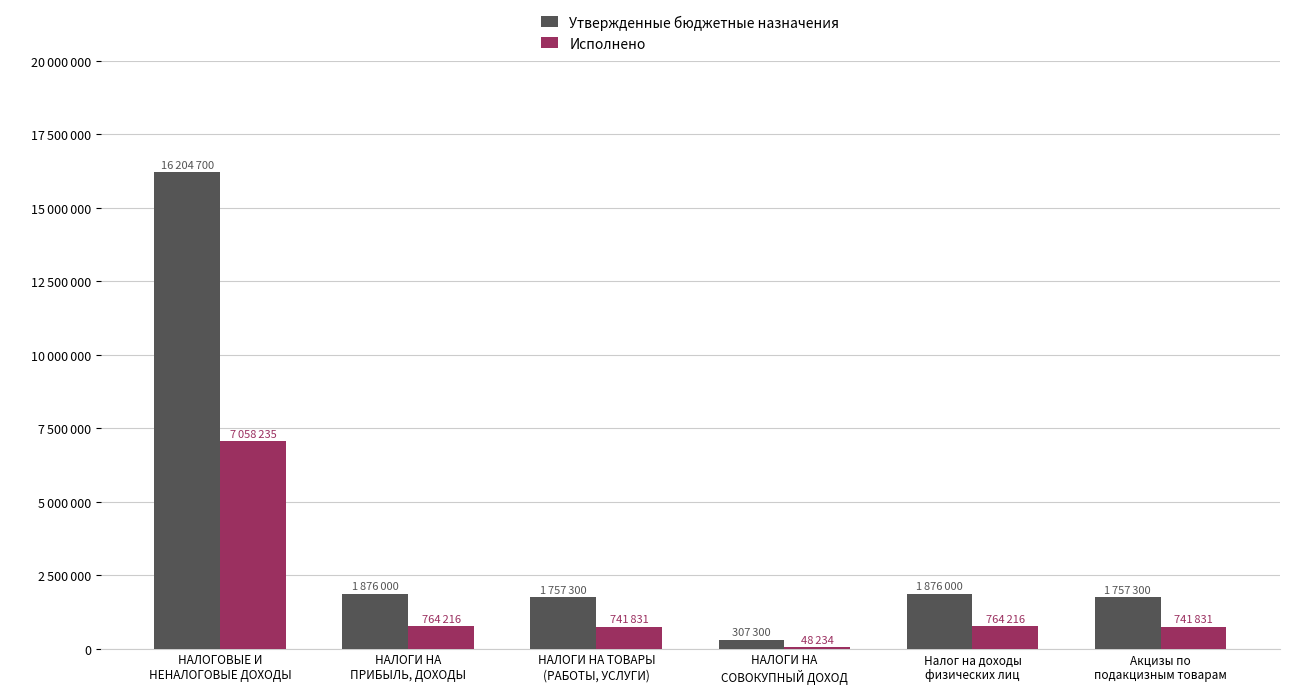

At НАЛОГИ НА
ПРИБЫЛЬ, ДОХОДЫ, list the series in order from largest to smallest.

Утвержденные бюджетные назначения, Исполнено